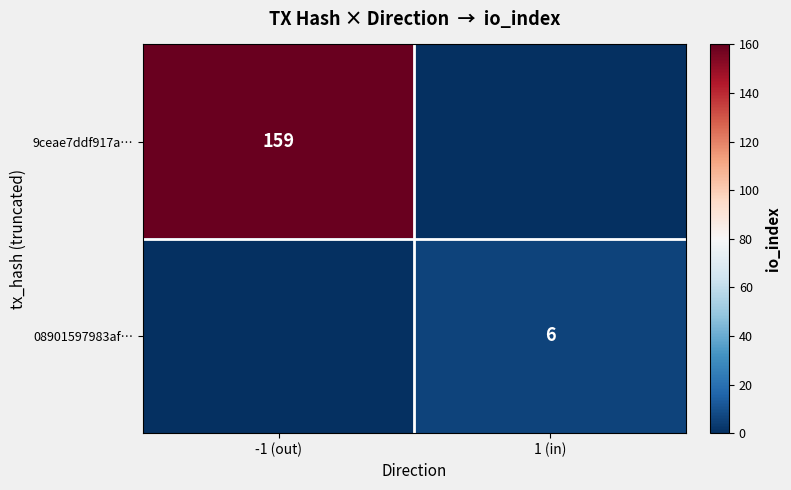

Is it true that 08901597983af… equals 10 at 1 (in)?

False